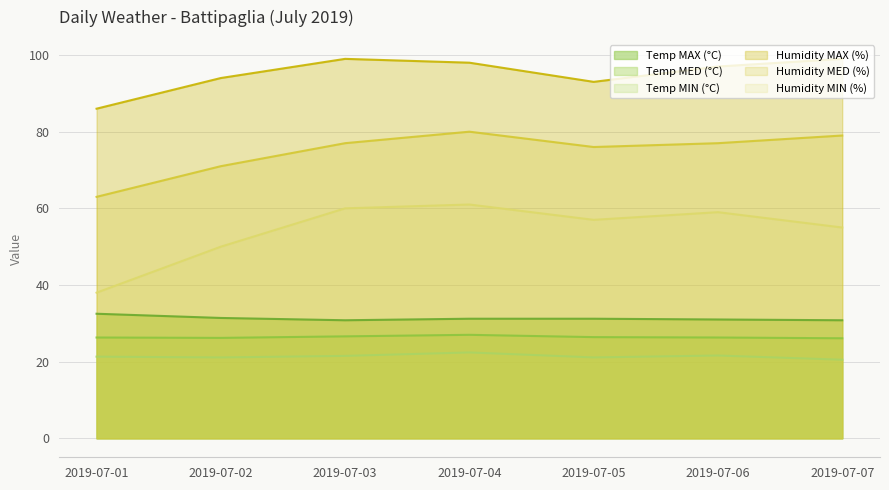

True or false: Humidity MED (%) and Temp MED (°C) cross at least once.

False